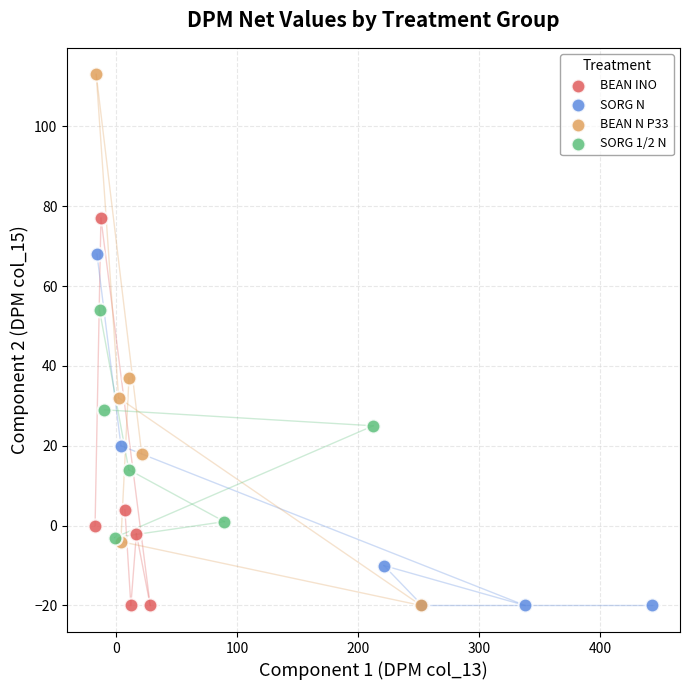

Which series contains the highest Y value?

BEAN N P33